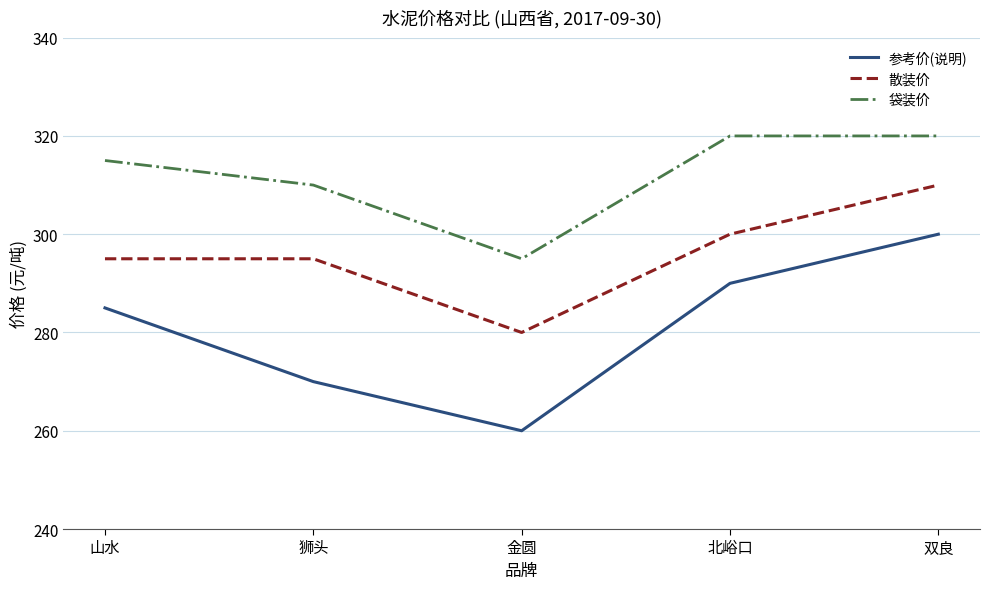

What is the difference between the maximum and second lowest values in the 参考价(说明) series?

30